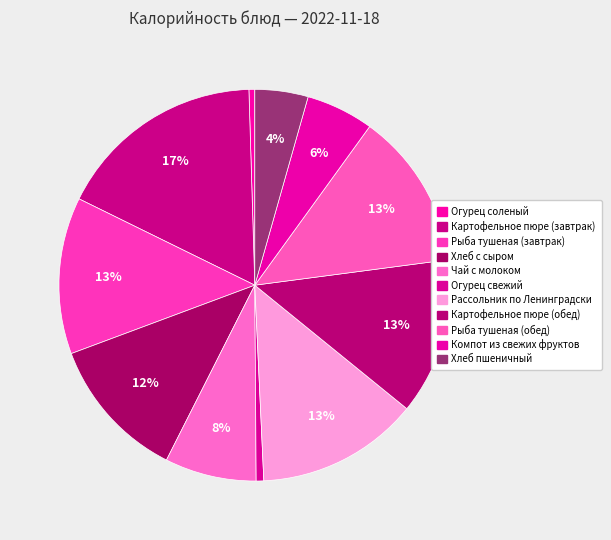

How many slices are in this pie chart?

11